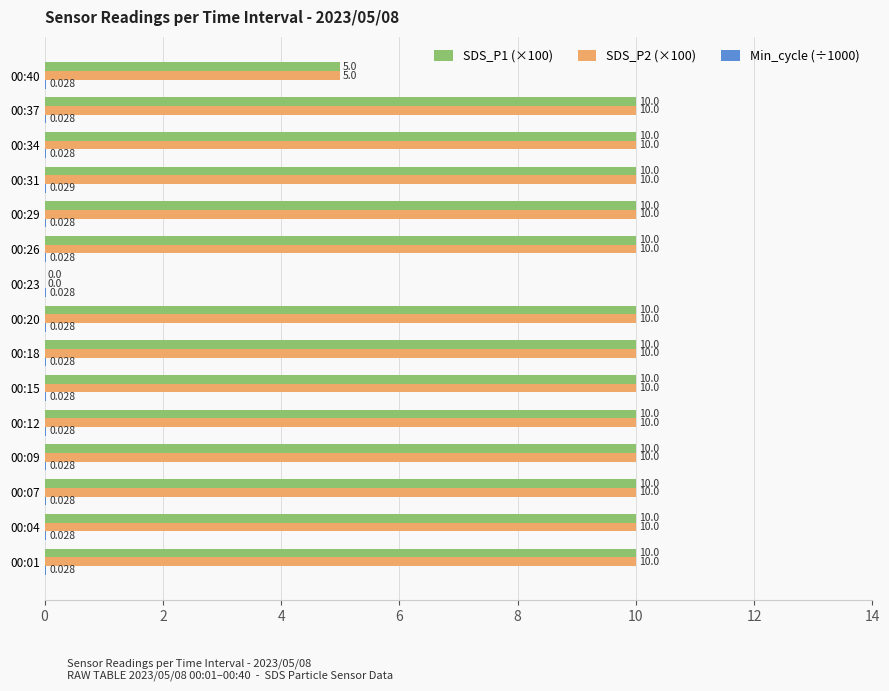

How many data points does each series have?

15